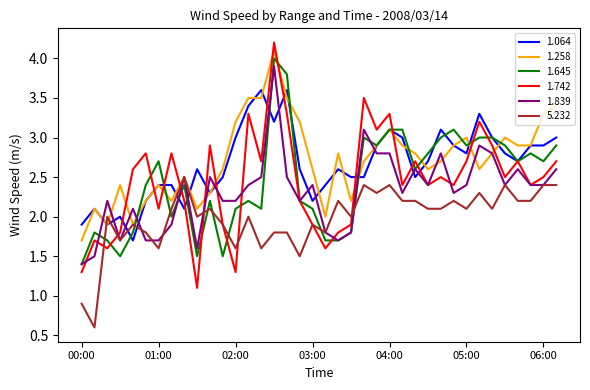

Which series has the largest range (max minus min)?

1.742